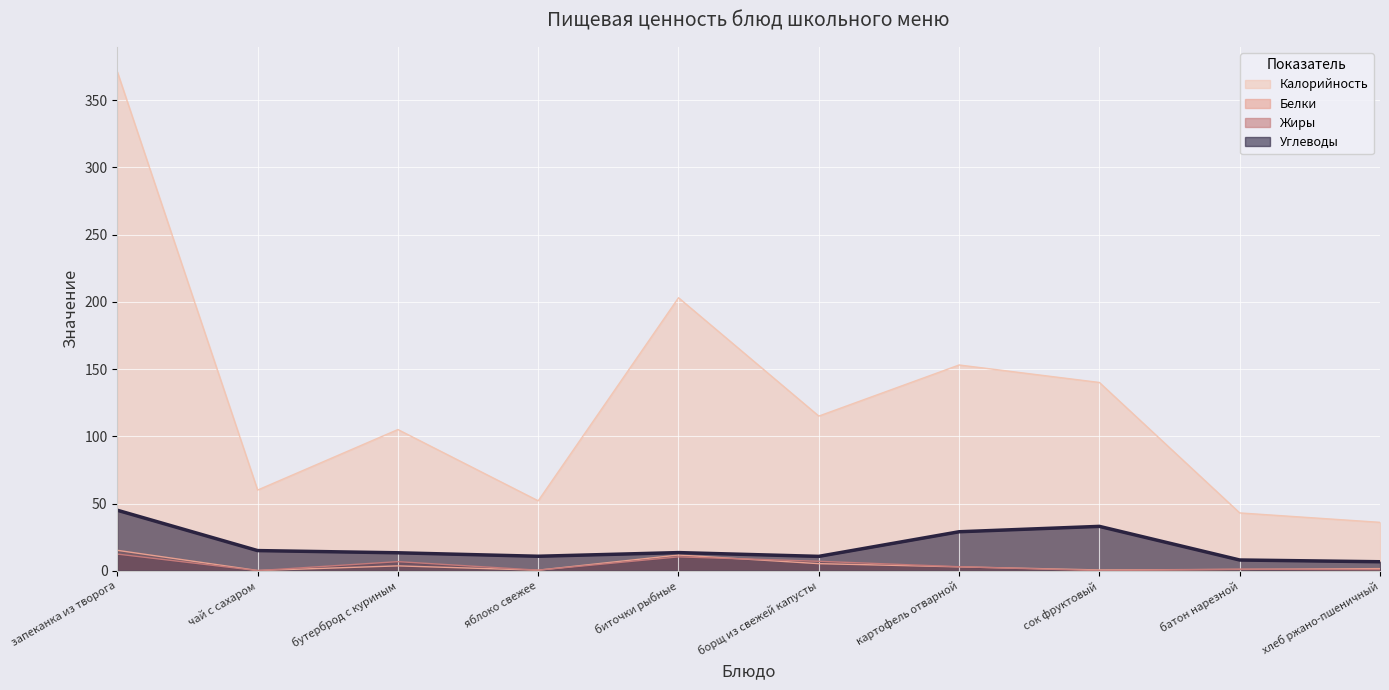

How many lines are shown in the chart?

4